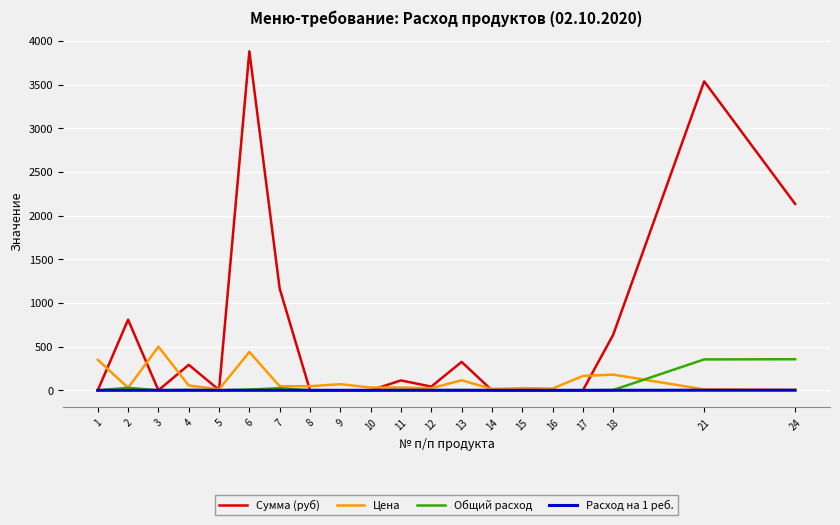

Between 17 and 18, which series saw the biggest shift?

Сумма (руб)